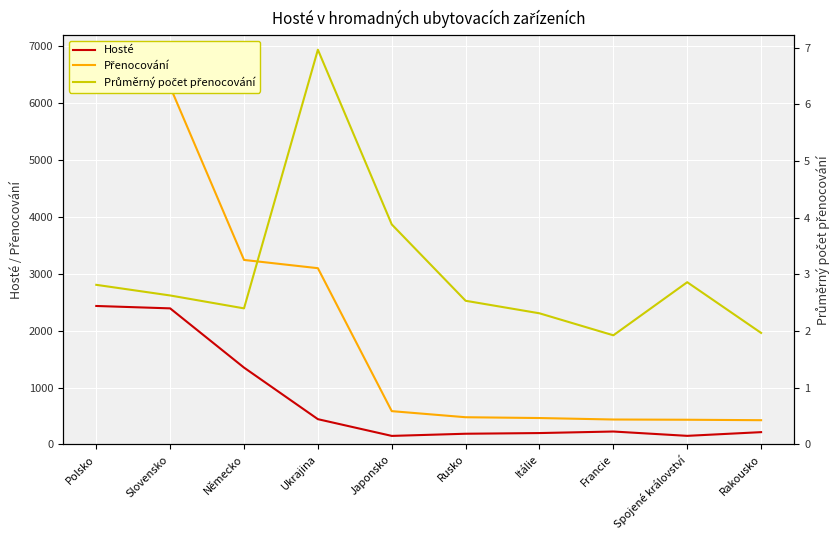

What is the greatest value displayed?

6853.0